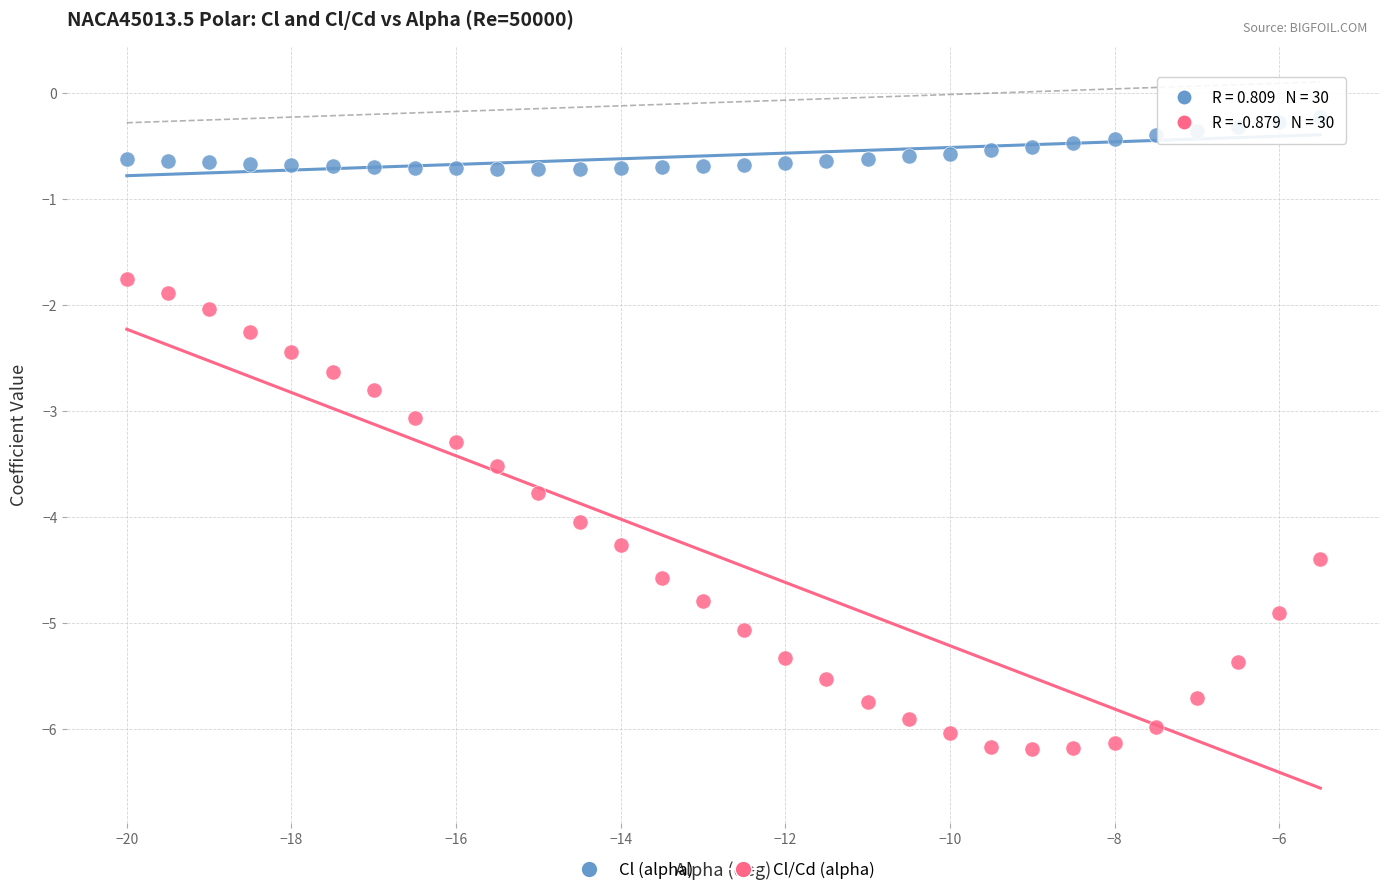

Which series reaches the maximum Y coordinate?

Cl (alpha)